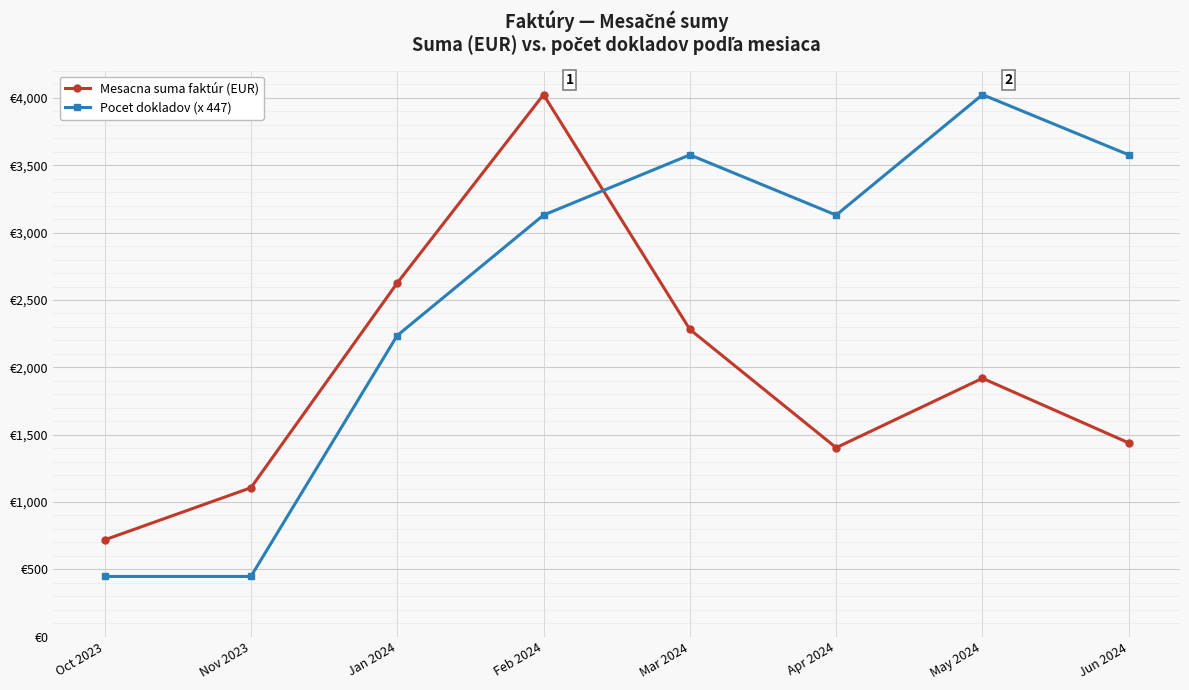

At which label does Pocet dokladov (x 447) reach its peak?

May 2024